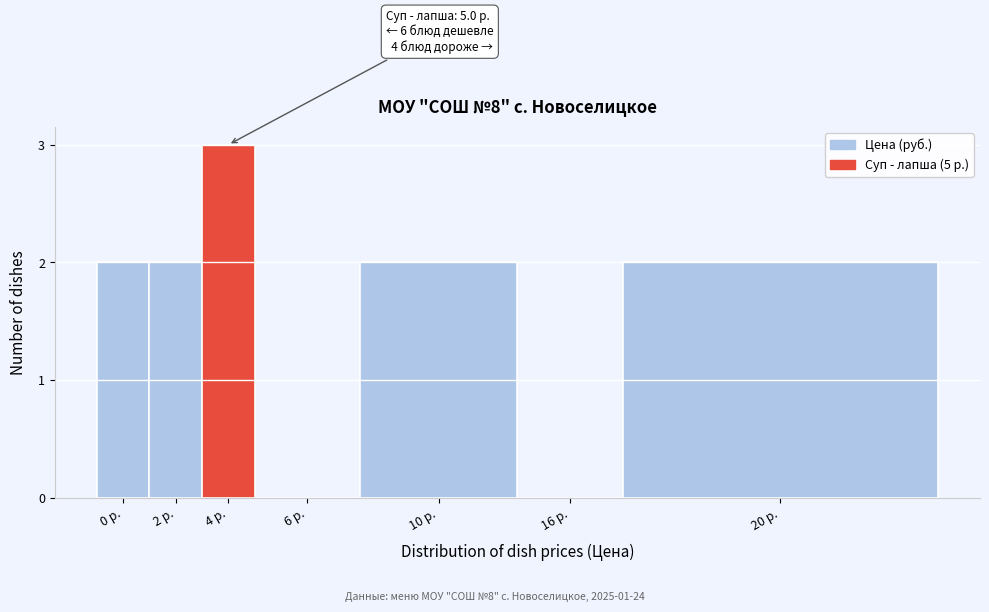

Reading right to left, transcribe all the data shown in this chart.

20 р.=2	16 р.=0	10 р.=2	6 р.=0	4 р.=3	2 р.=2	0 р.=2